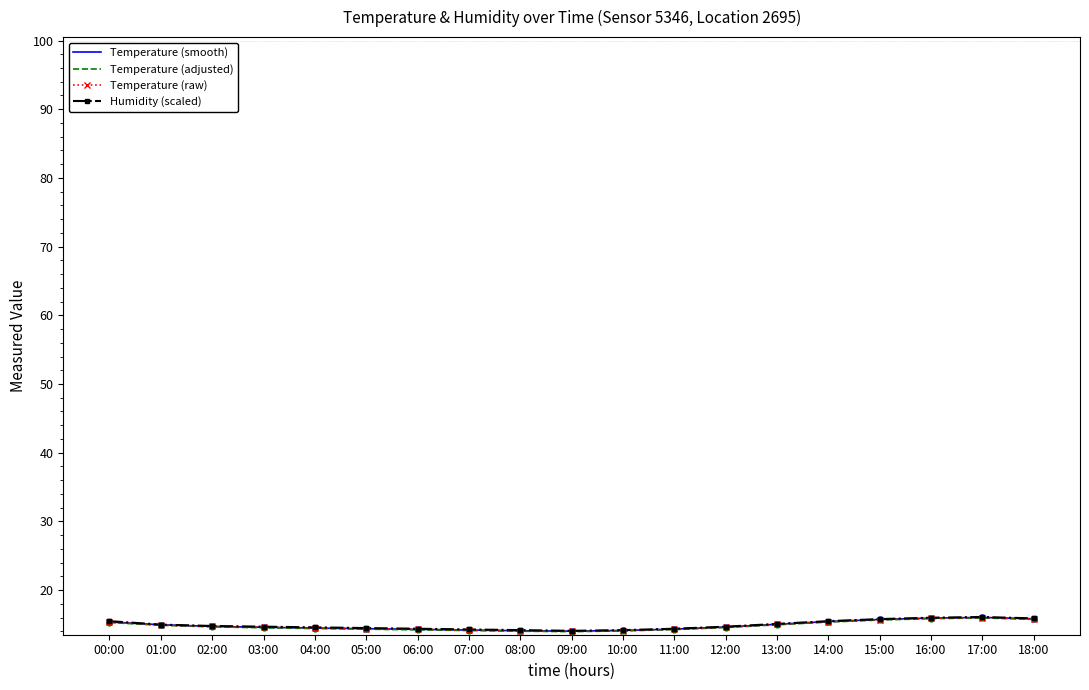

What are all the series names shown in the legend?

Temperature (smooth), Temperature (adjusted), Temperature (raw), Humidity (scaled)